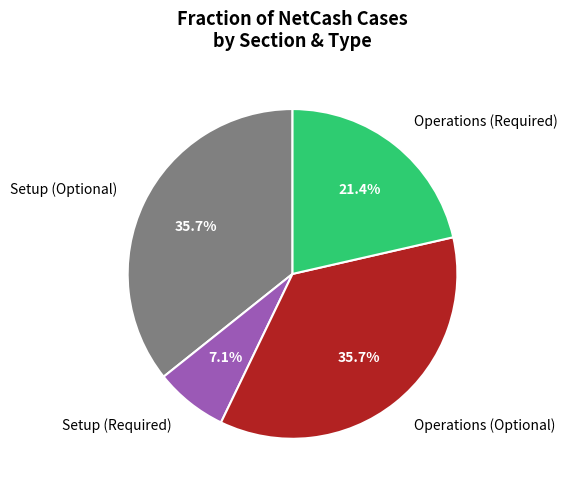

To the nearest percent, what is the difference between the largest and smallest slice percentages?

29%